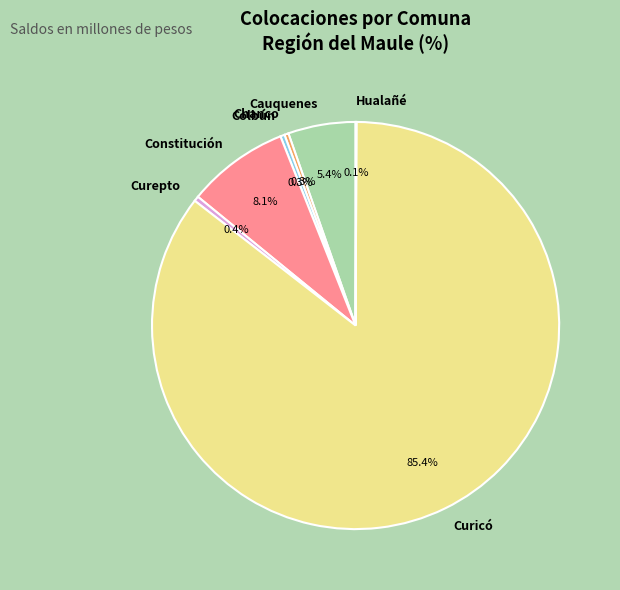

Is it true that Curicó is 72% of the pie?

False